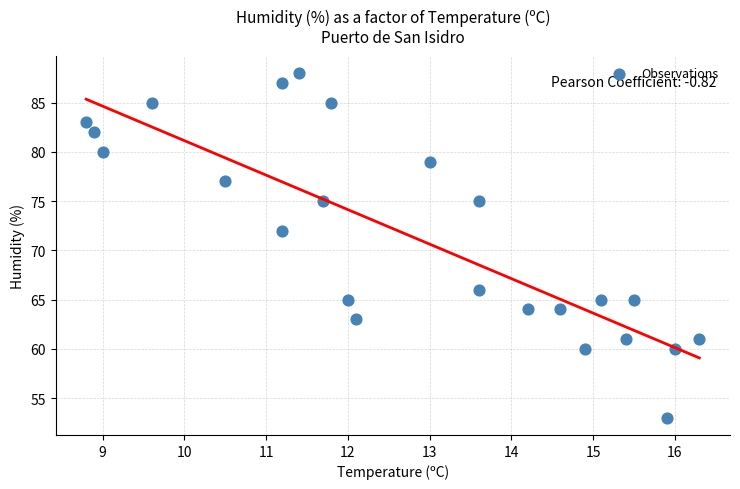

What Y value in the scatter plot is closest to 70?

72